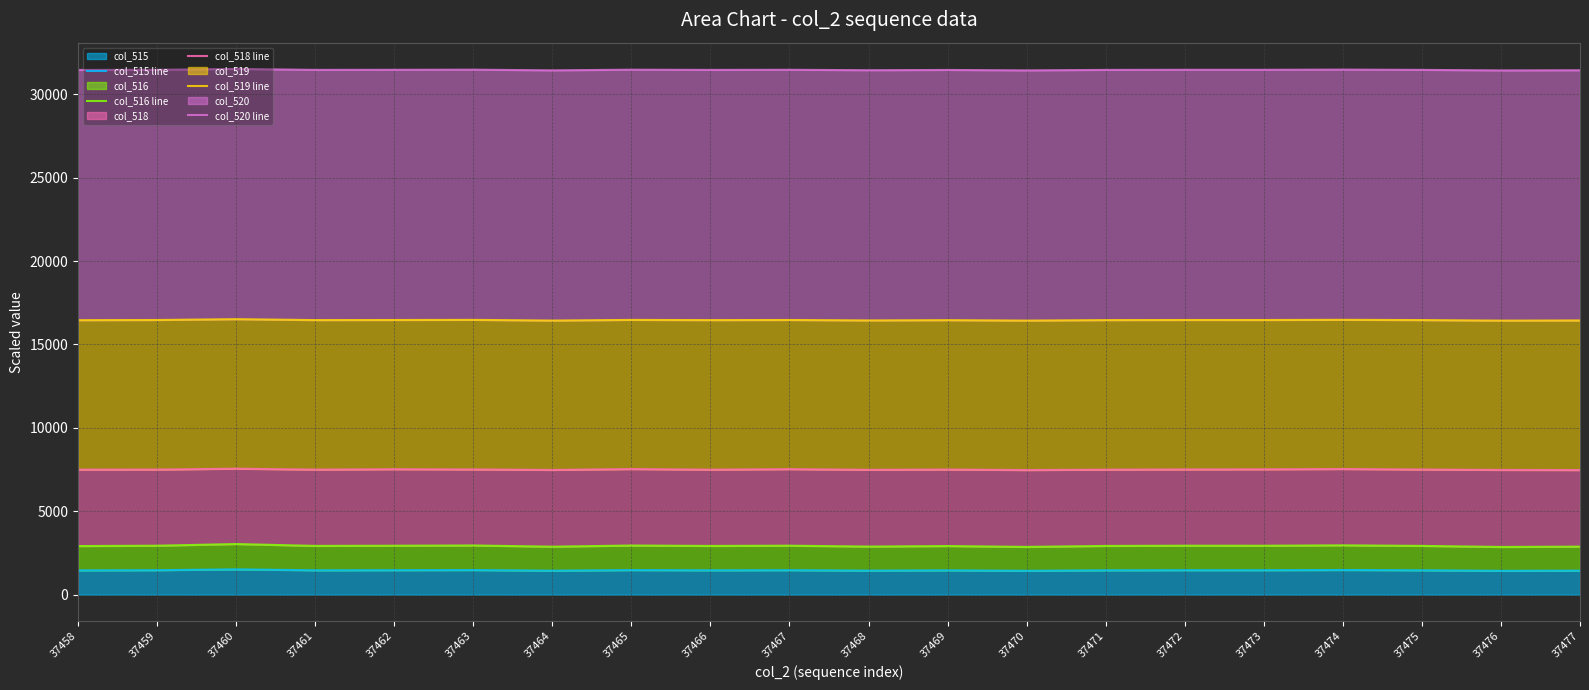

Reading left to right, extract all data points from this chart.

col_515 line: 37458=1458.0	37459=1468.3	37460=1518.7	37461=1462.8	37462=1467.8	37463=1475.6	37464=1439.7	37465=1474.0	37466=1462.1	37467=1469.0	37468=1443.1	37469=1458.5	37470=1432.6	37471=1461.4	37472=1468.5	37473=1467.4	37474=1479.7	37475=1463.0	37476=1431.0	37477=1441.1
col_516 line: 37458=2915.8	37459=2936.6	37460=3037.1	37461=2925.4	37462=2935.5	37463=2951.0	37464=2878.7	37465=2947.8	37466=2923.3	37467=2937.7	37468=2885.6	37469=2916.5	37470=2865.2	37471=2922.9	37472=2936.8	37473=2934.8	37474=2958.8	37475=2925.6	37476=2861.8	37477=2881.9
col_518 line: 37458=7497.6	37459=7501.9	37460=7554.6	37461=7498.5	37462=7523.2	37463=7509.5	37464=7480.0	37465=7533.5	37466=7495.8	37467=7528.0	37468=7487.8	37469=7503.5	37470=7473.3	37471=7496.0	37472=7508.4	37473=7517.5	37474=7535.8	37475=7504.2	37476=7479.7	37477=7473.1
col_519 line: 37458=16457.8	37459=16468.3	37460=16518.4	37461=16462.6	37462=16467.6	37463=16475.4	37464=16434.7	37465=16473.8	37466=16461.2	37467=16468.8	37468=16442.4	37469=16458.0	37470=16432.6	37471=16461.4	37472=16468.3	37473=16467.4	37474=16479.1	37475=16462.6	37476=16430.8	37477=16440.8
col_520 line: 37458=31457.8	37459=31468.3	37460=31518.4	37461=31462.6	37462=31467.6	37463=31475.4	37464=31434.7	37465=31473.8	37466=31461.2	37467=31468.8	37468=31442.4	37469=31458.0	37470=31432.6	37471=31461.4	37472=31468.3	37473=31467.4	37474=31479.1	37475=31462.6	37476=31430.8	37477=31440.8